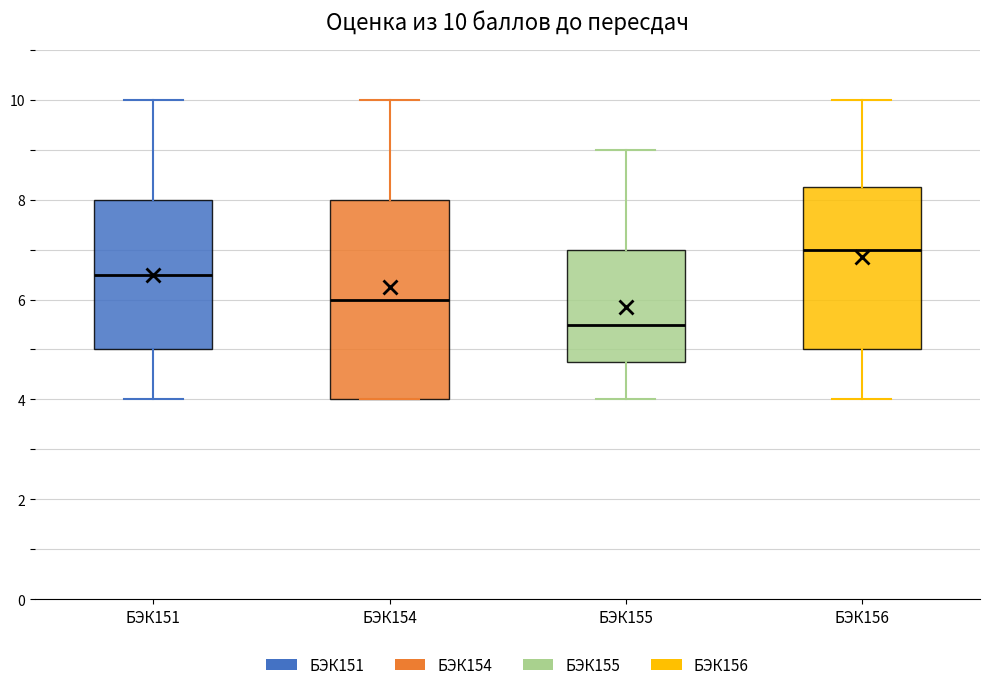

Comparing the boxes themselves (not the whiskers), which one is the tallest?

БЭК154